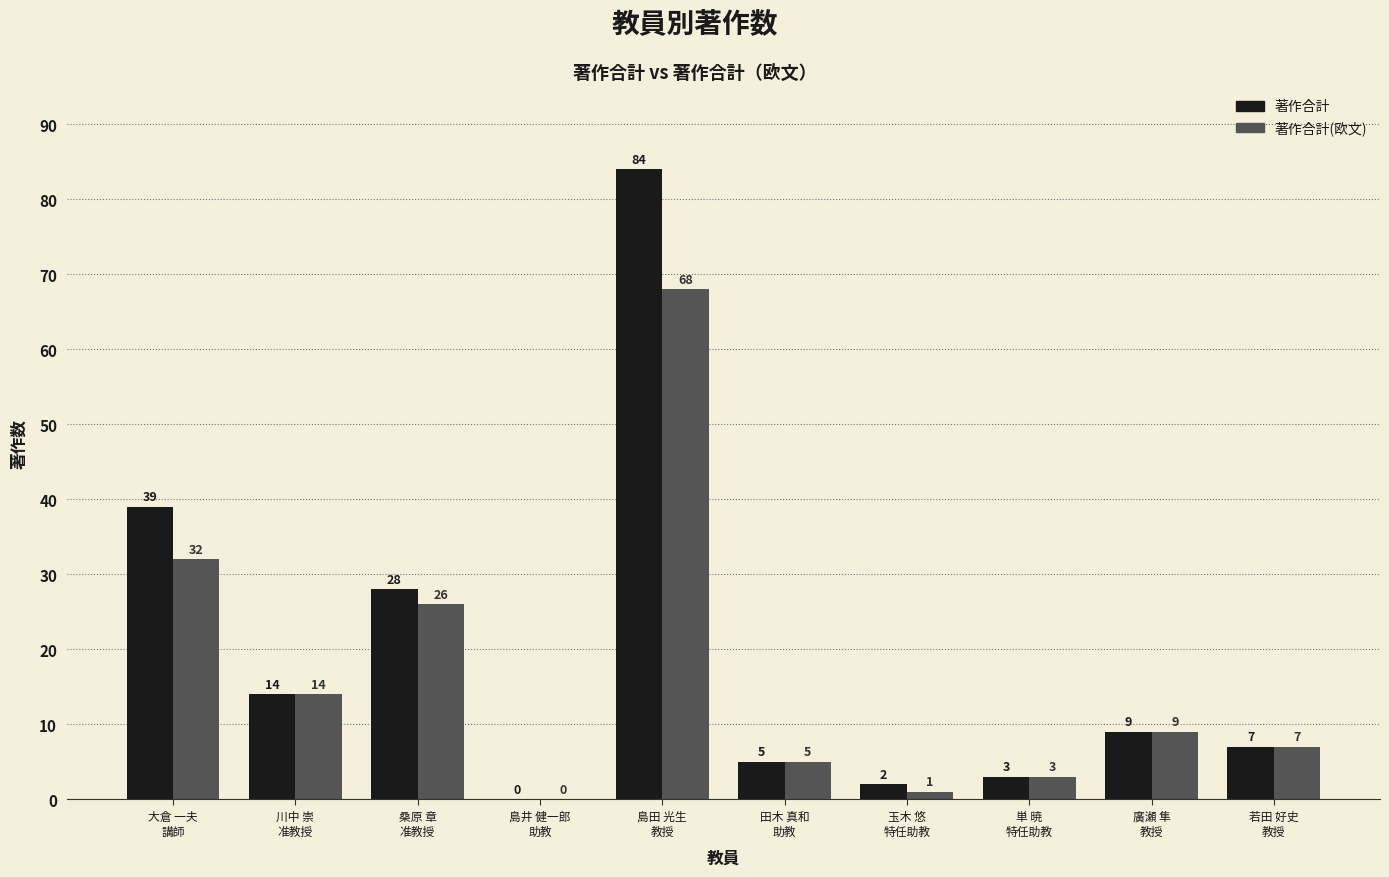

Which series has the largest total across all categories?

著作合計